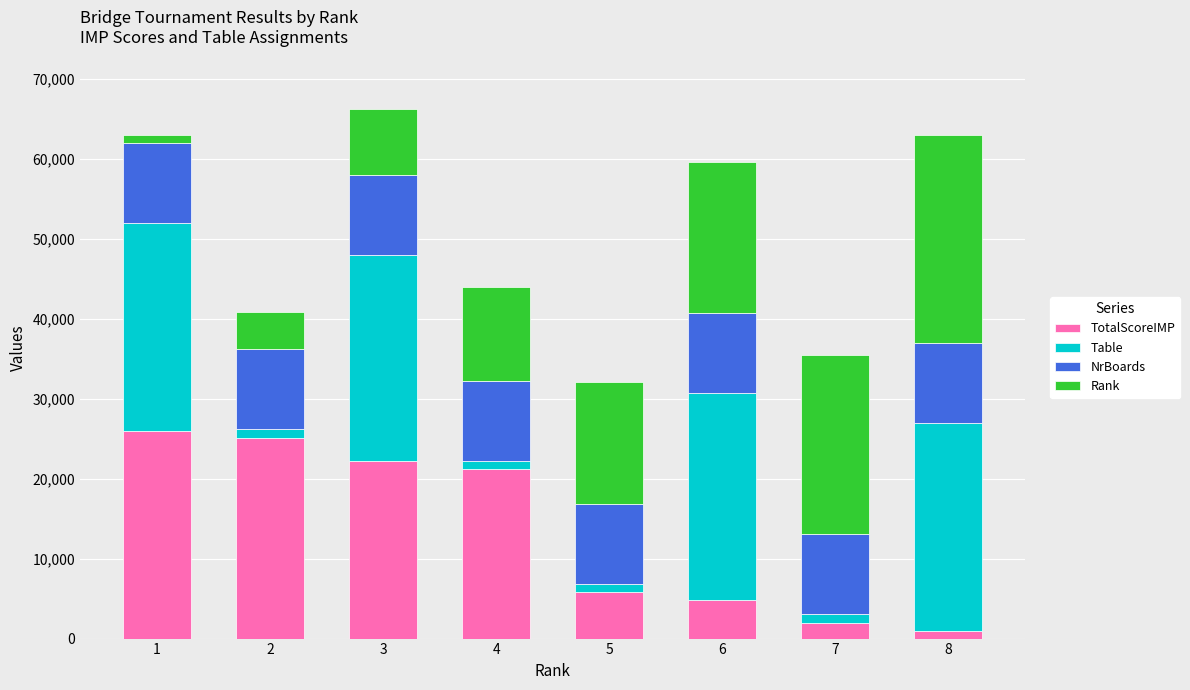

What is the highest value of the TotalScoreIMP series?

26000.0